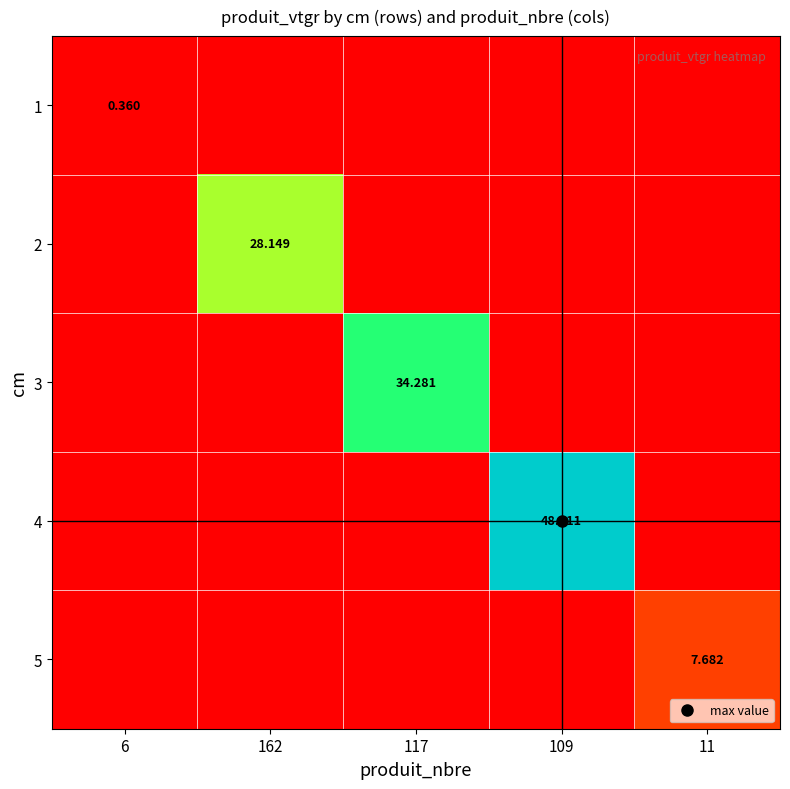

What is the greatest value displayed?

48.2